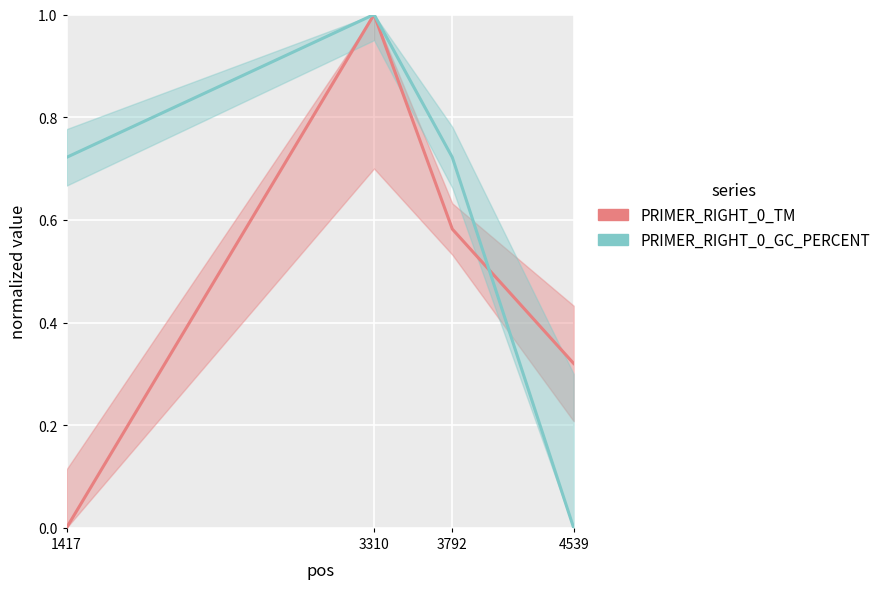

How many PRIMER_RIGHT_0_TM values are between 0 and 1?

4